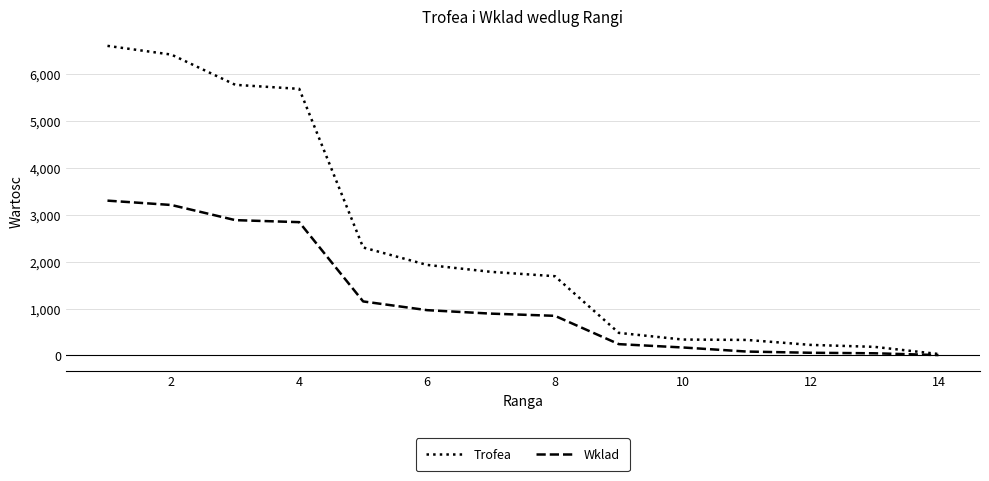

What is the sum of all Wklad values?

16686